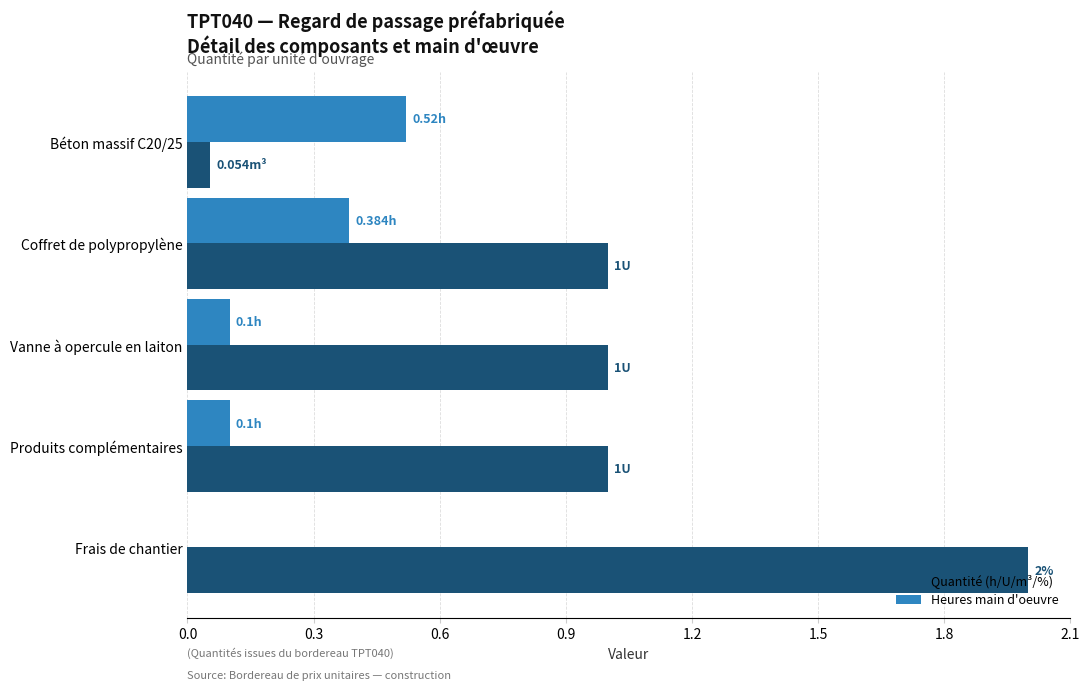

Which series changed the most between Béton massif C20/25 and Frais de chantier?

Quantité (h/U/m³/%)